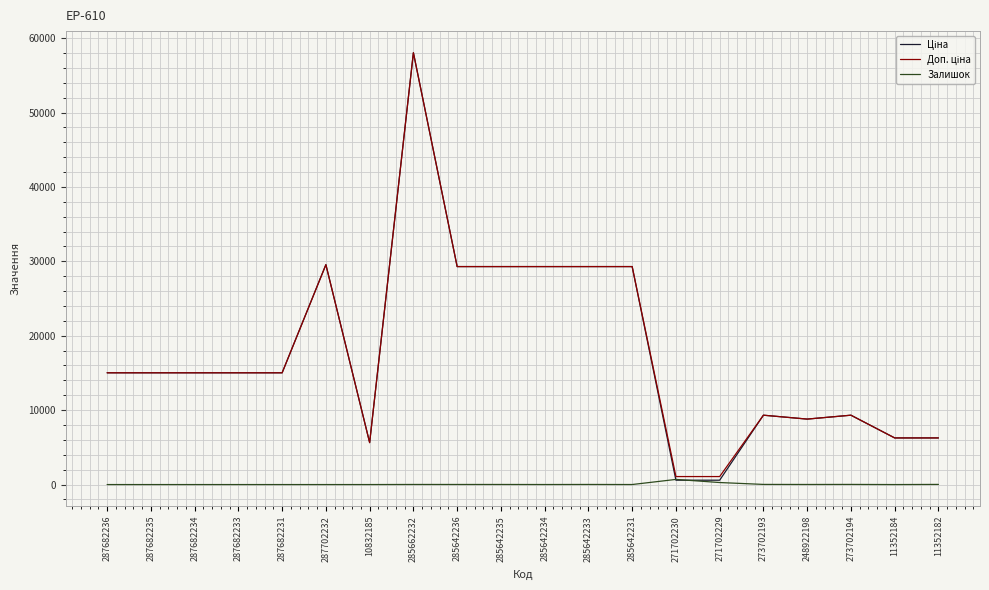

The Залишок series shows 13.0 at 285642233. True or false?

True